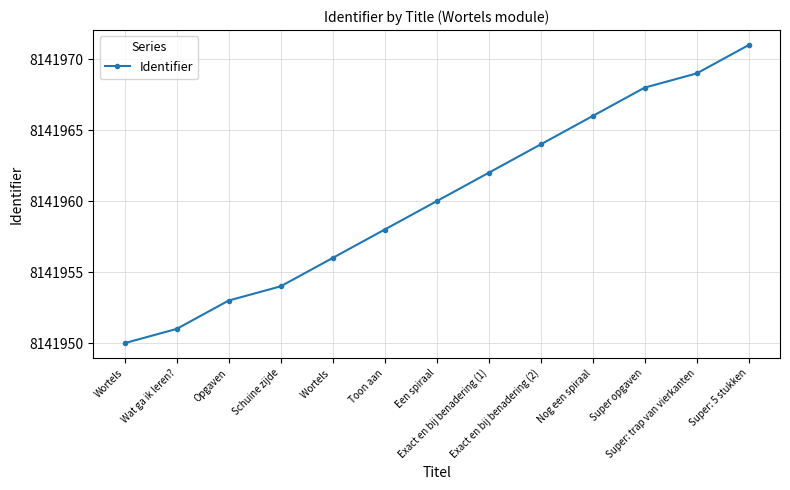

Reading left to right, list all the values displayed in this chart.

8141950	8141951	8141953	8141954	8141956	8141958	8141960	8141962	8141964	8141966	8141968	8141969	8141971